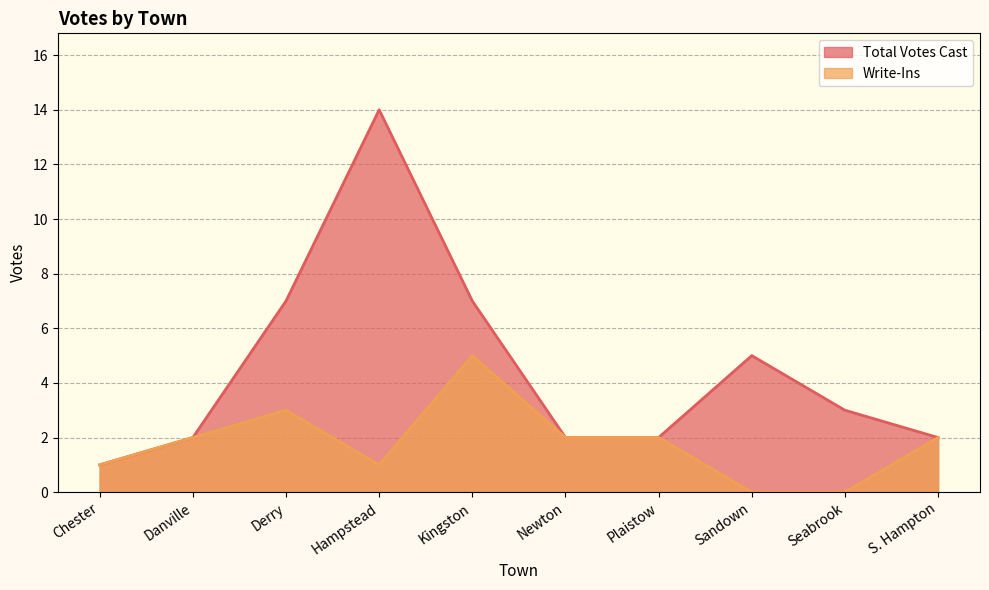

List the labels in order of Write-Ins value, largest first.

Kingston, Derry, Danville, Newton, Plaistow, S. Hampton, Chester, Hampstead, Sandown, Seabrook